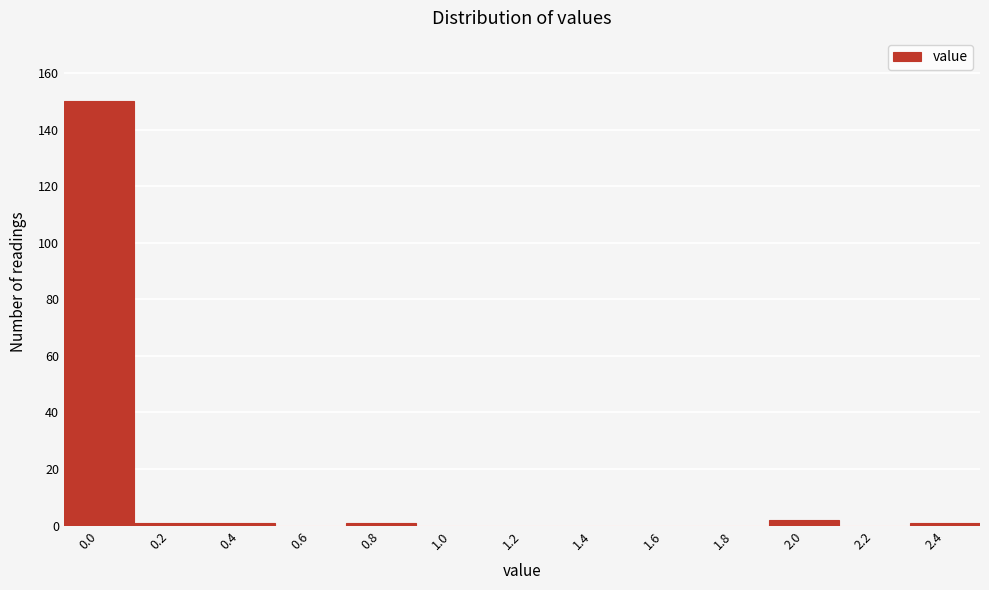

Reading left to right, what are all the values shown in this chart?

0.0=150	0.2=1	0.4=1	0.6=0	0.8=1	1.0=0	1.2=0	1.4=0	1.6=0	1.8=0	2.0=2	2.2=0	2.4=1